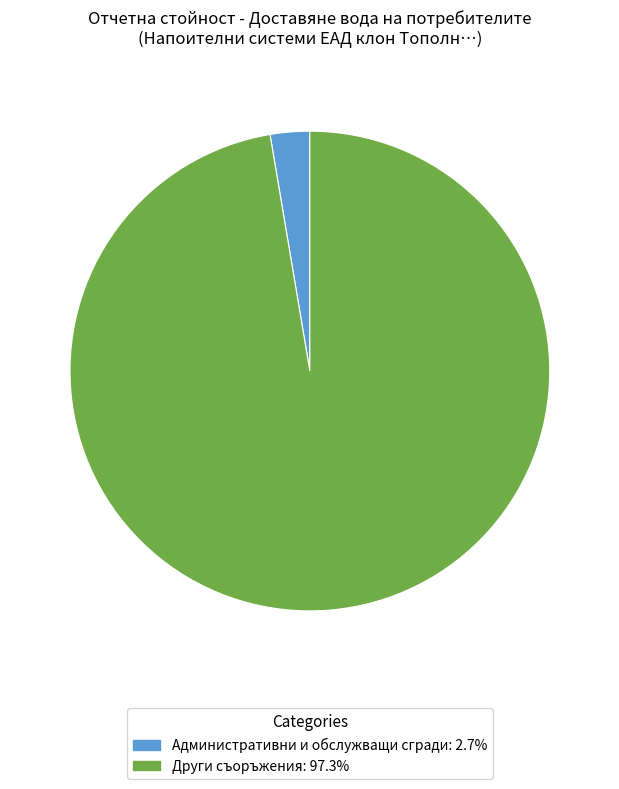

Does any single category account for the majority?

Yes